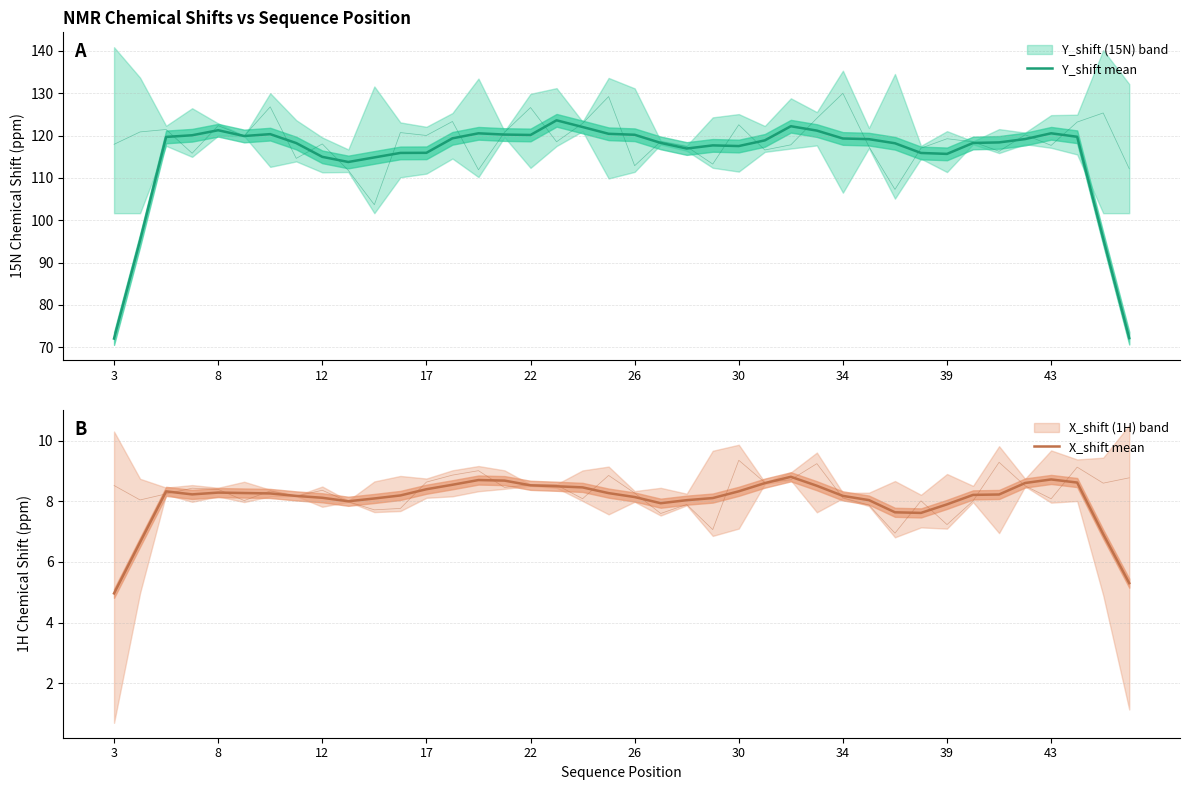

What is the sum of all Y_shift mean values?

4613.7